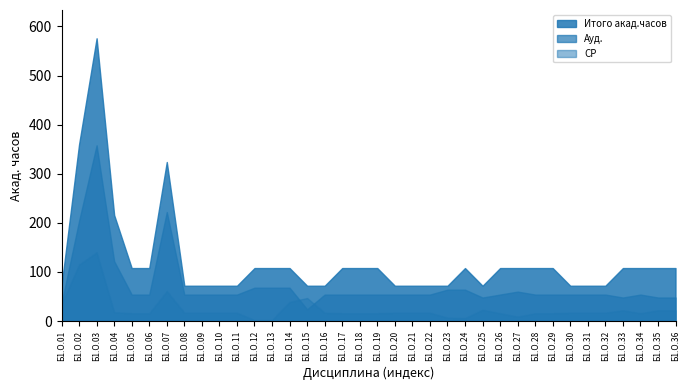

What is the difference between the highest and lowest values at Б1.О.08?

55